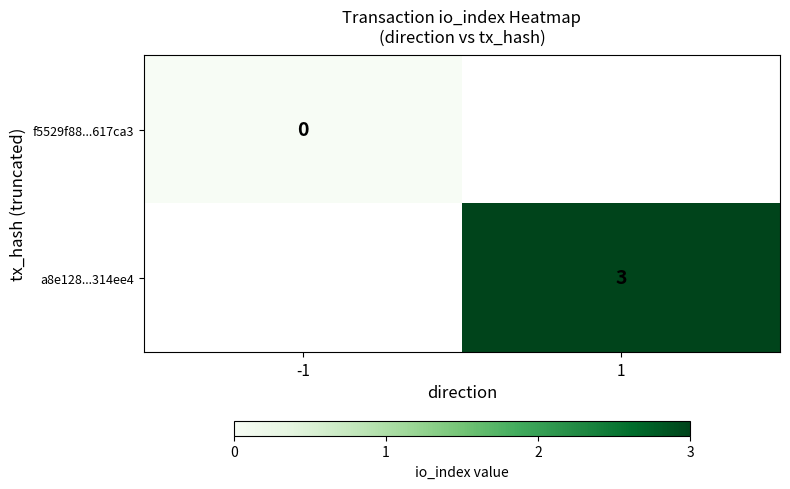

How many series are shown in this chart?

2